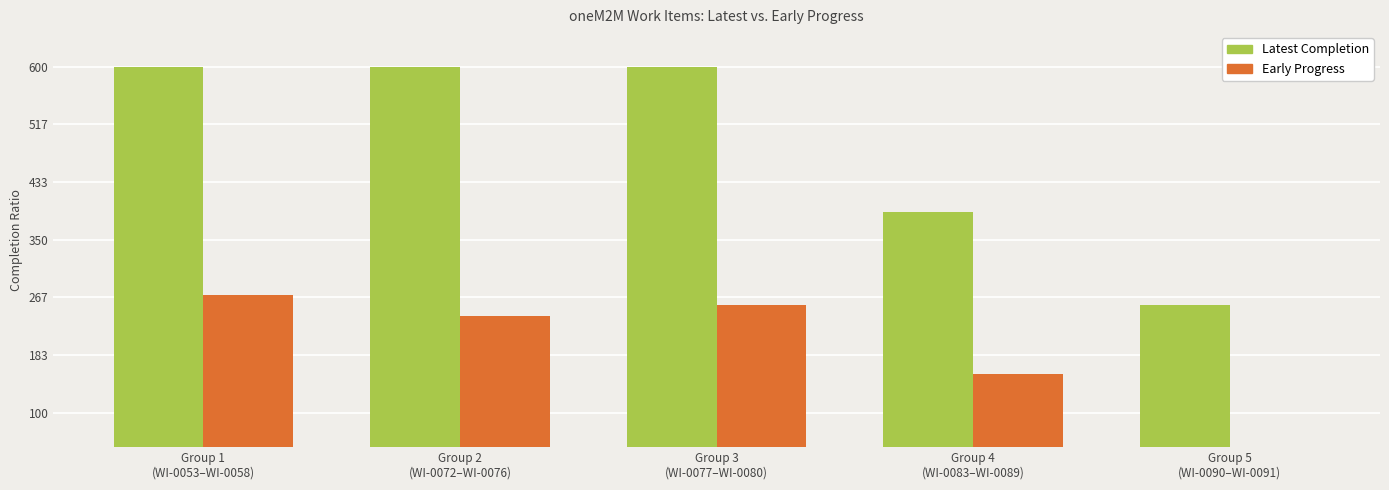

Which series has the largest total across all categories?

Latest Completion